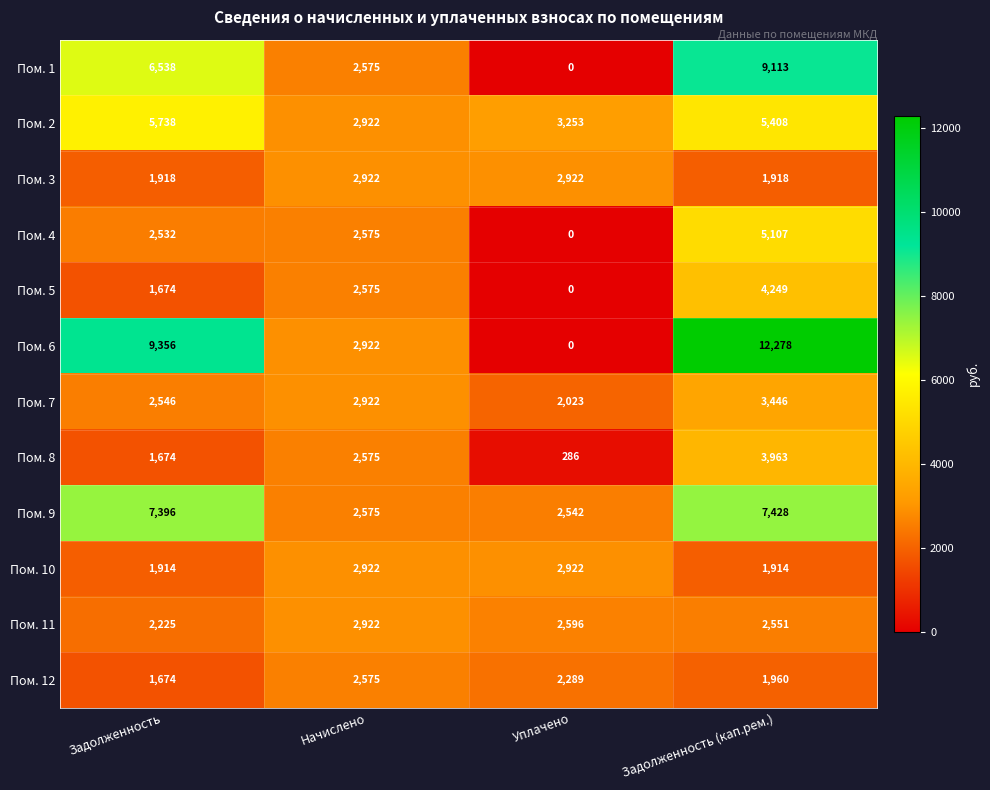

The value of Пом. 9 at Задолженность (кап.рем.) is 7428. True or false?

True